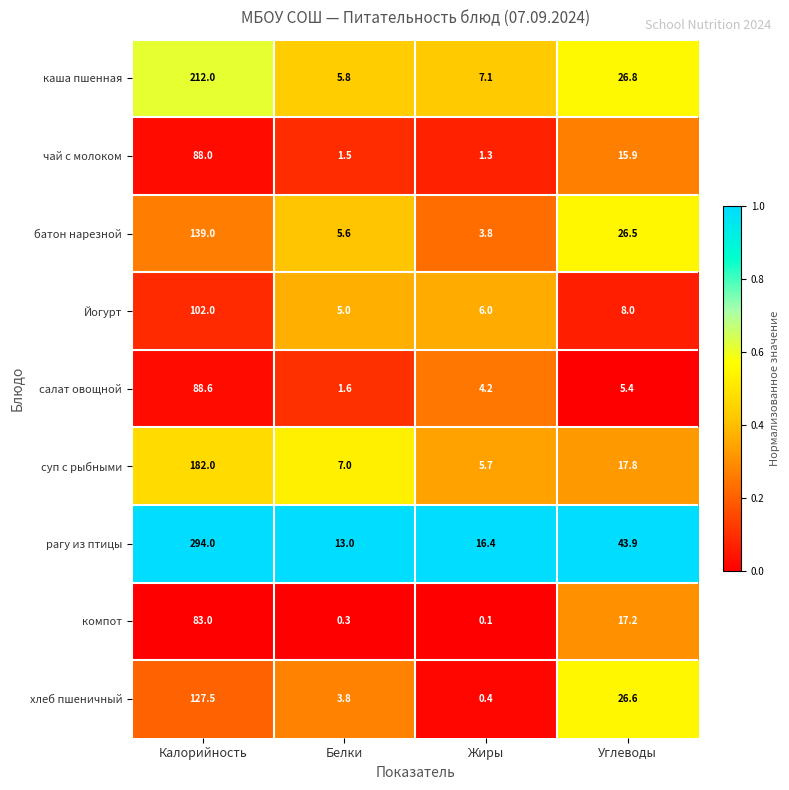

What is the sum of the рагу из птицы values at Жиры and Белки?

29.4